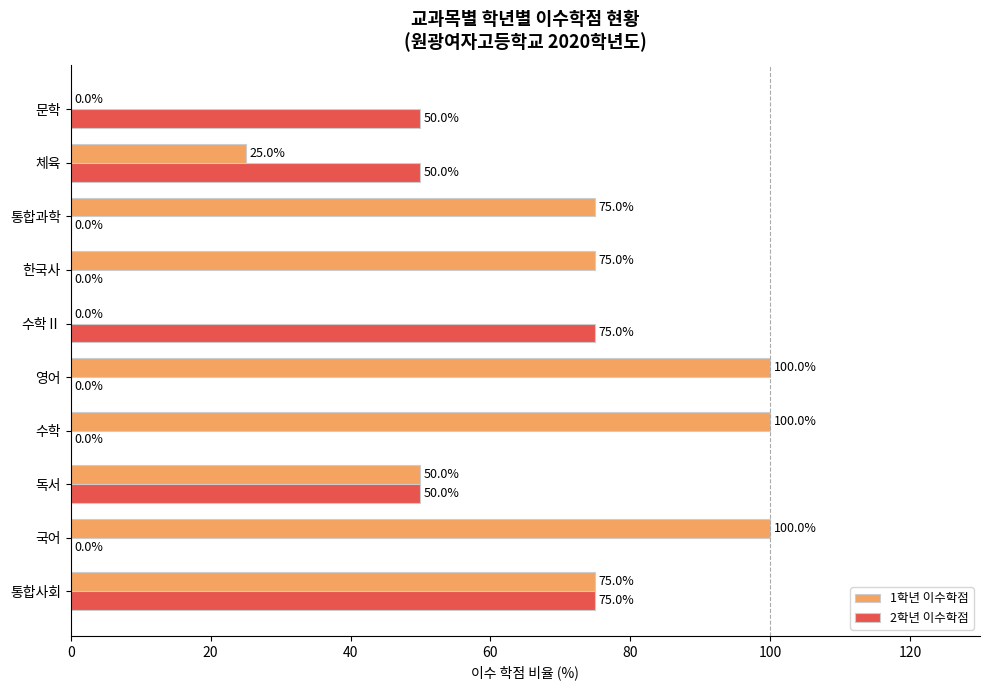

Is the value of 2학년 이수학점 at 영어 greater than the value of 1학년 이수학점 at 수학?

No